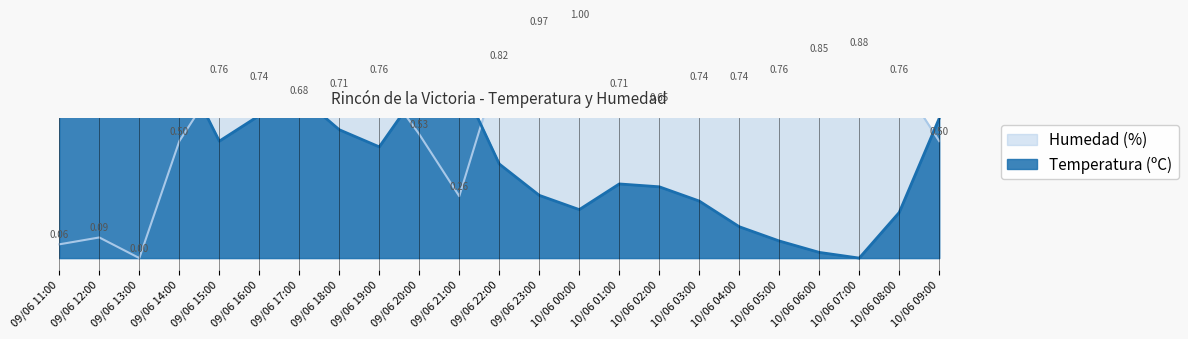

Reading right to left, what are all the values shown in this chart?

Temperatura (ºC): 0.6	0.2	0.0	0.0	0.1	0.1	0.2	0.3	0.3	0.2	0.3	0.4	0.8	0.7	0.5	0.5	0.7	0.6	0.5	0.8	1.0	0.9	1.0
Humedad (%): 0.5	0.8	0.9	0.9	0.8	0.7	0.7	0.6	0.7	1.0	1.0	0.8	0.3	0.5	0.8	0.7	0.7	0.7	0.8	0.5	0.0	0.1	0.1